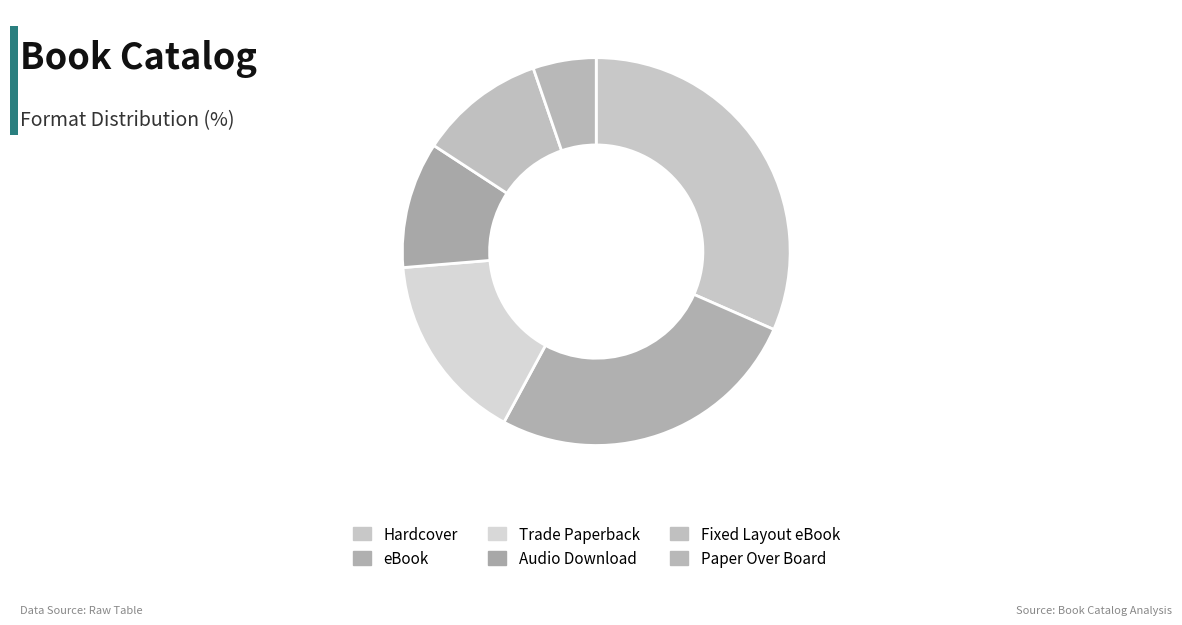

Which category has the smallest portion of the pie?

Paper Over Board